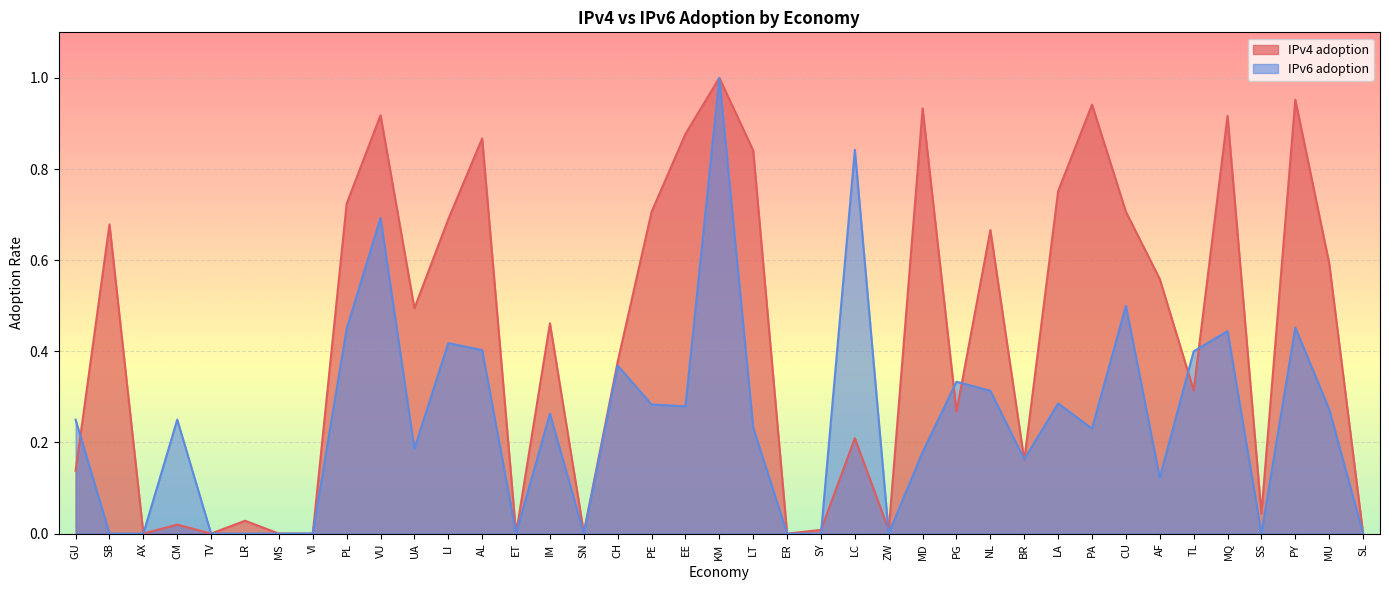

What position from the left is PG?

27